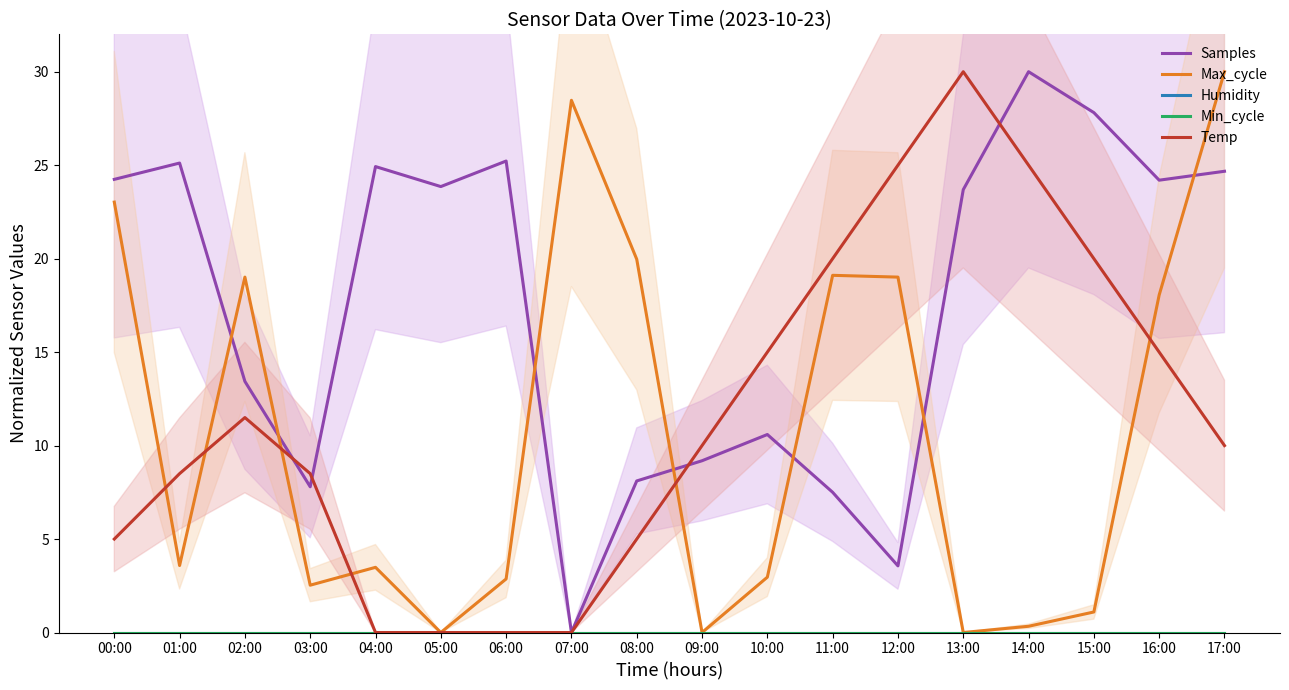

Does the chart display data point markers on the line(s)?

No